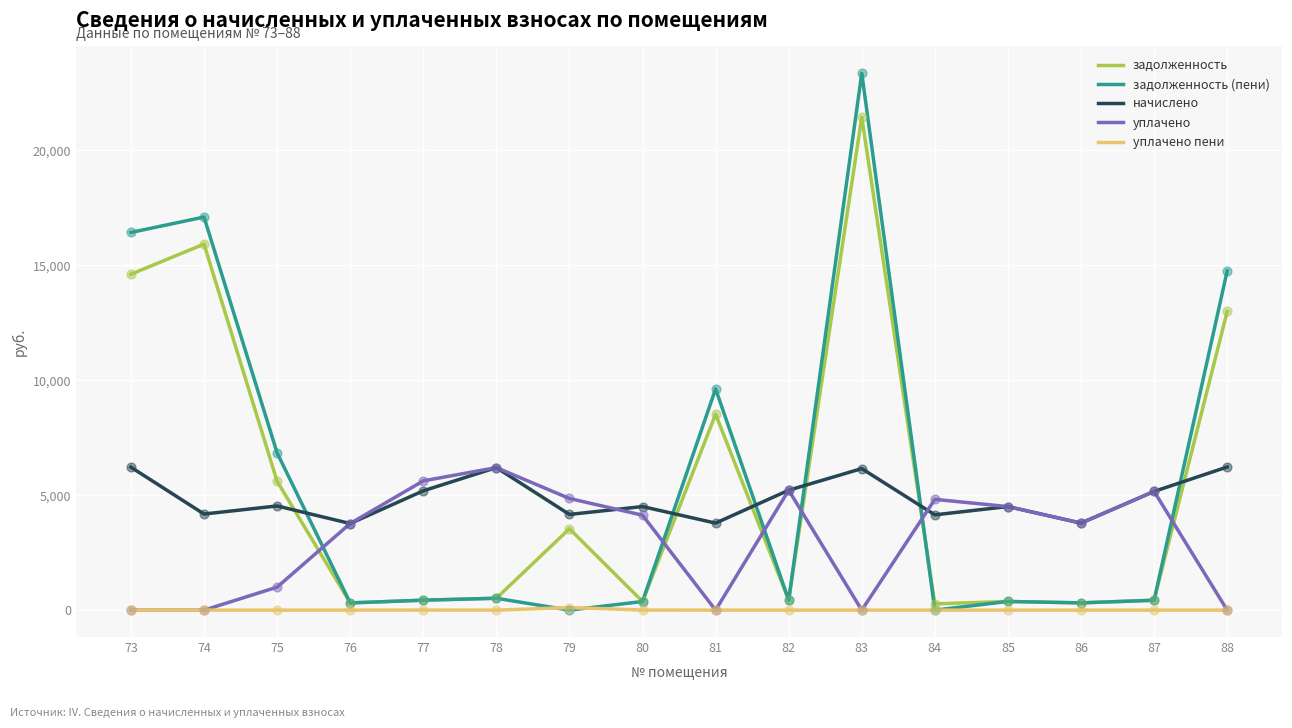

Which series changed the most between 76 and 79?

задолженность